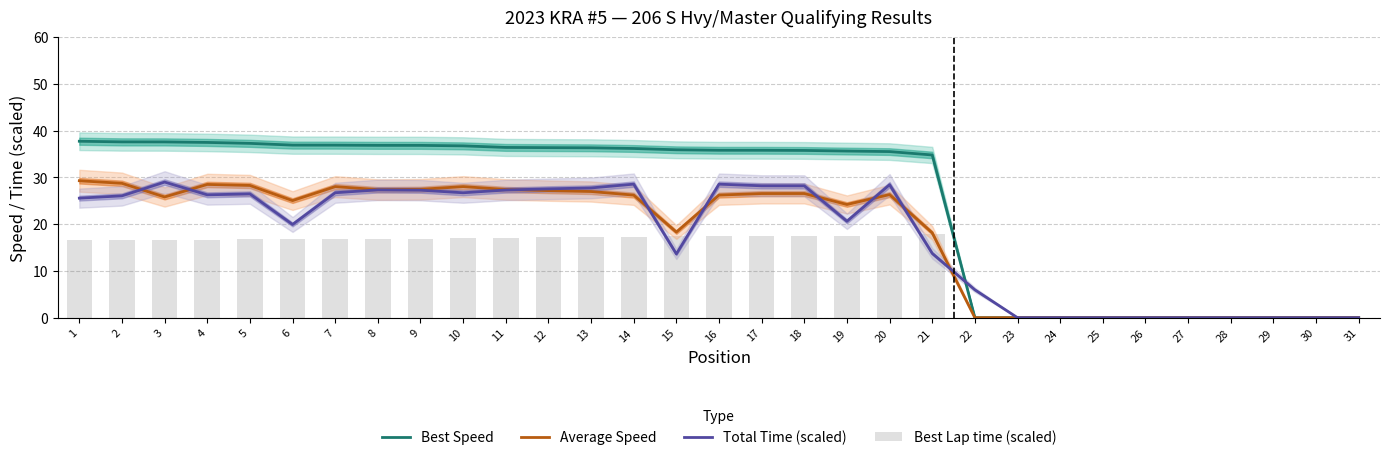

What is the difference between the maximum and second lowest values in the Average Speed series?

29.3